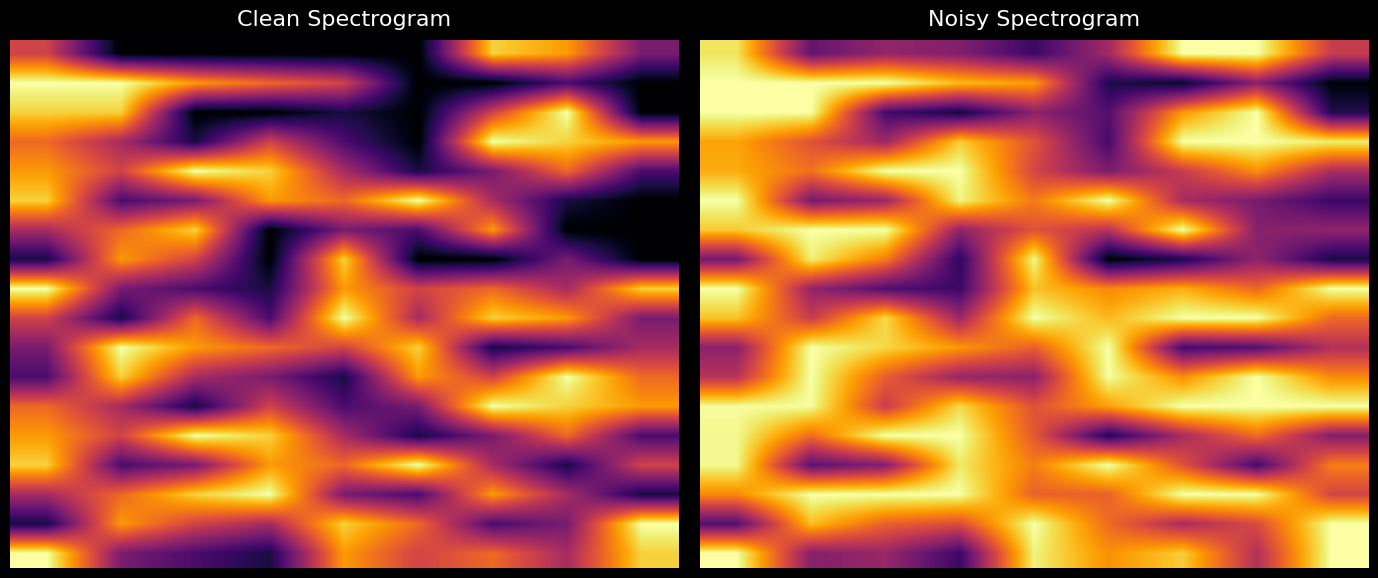

What is the minimum value shown in the chart?

0.1